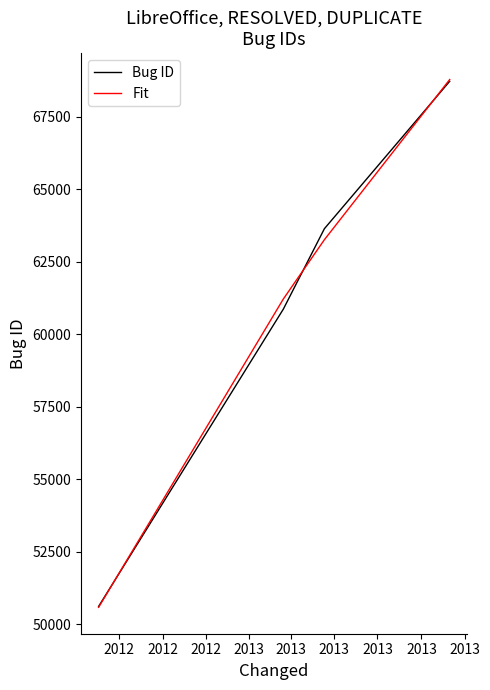

What is the sum of all Fit values?

243828.0